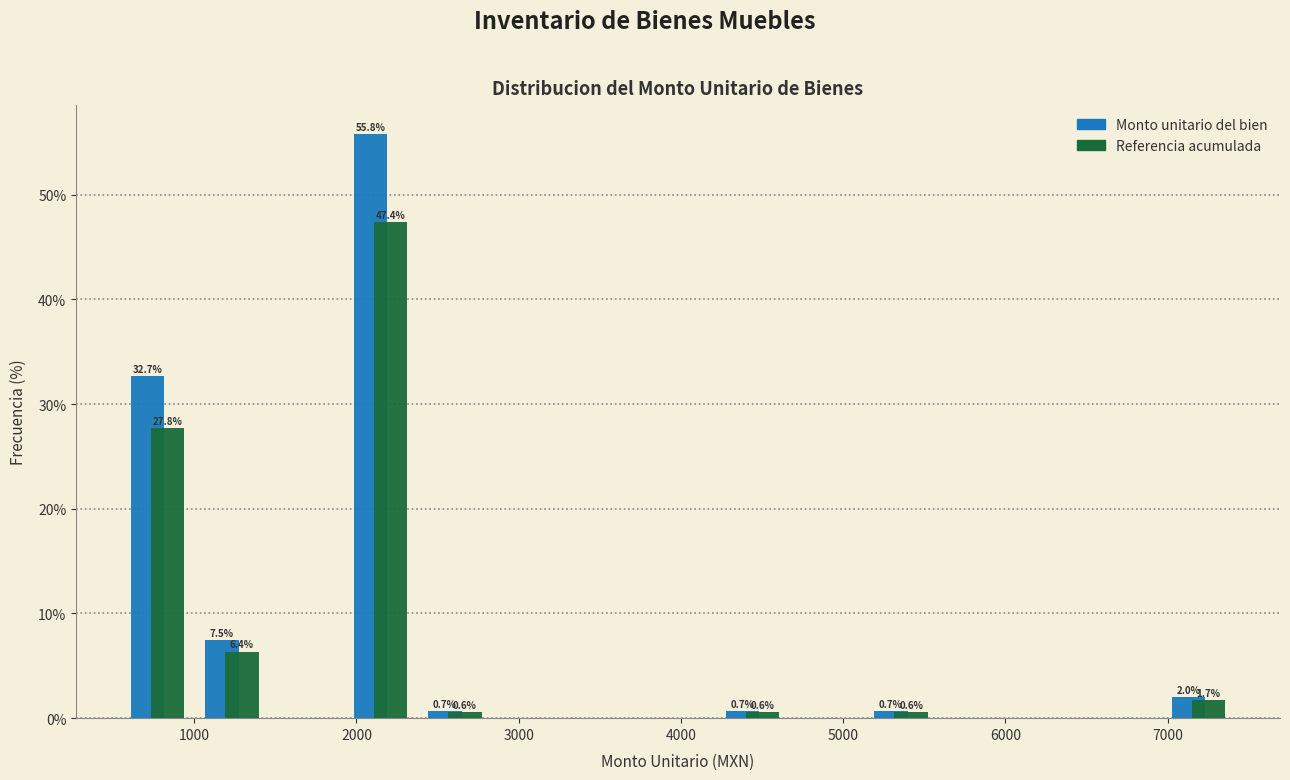

In the Referencia acumulada series, which range on the x-axis has the tallest bar?

1900 to 2400